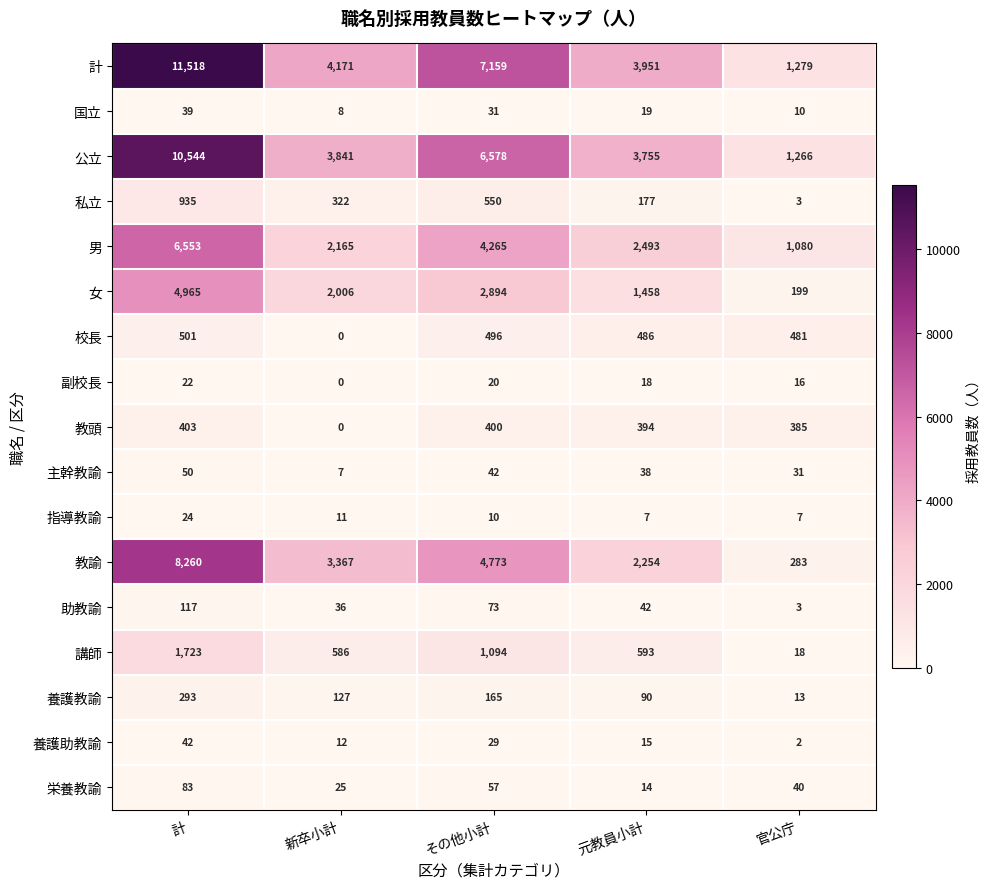

Which label corresponds to the smallest value in the chart?

新卒小計